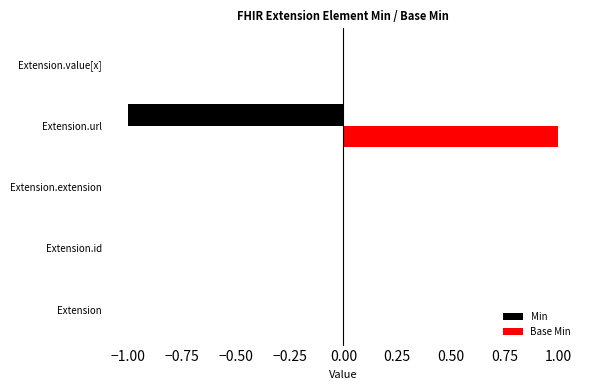

Which category has the highest value in the Base Min series?

Extension.url